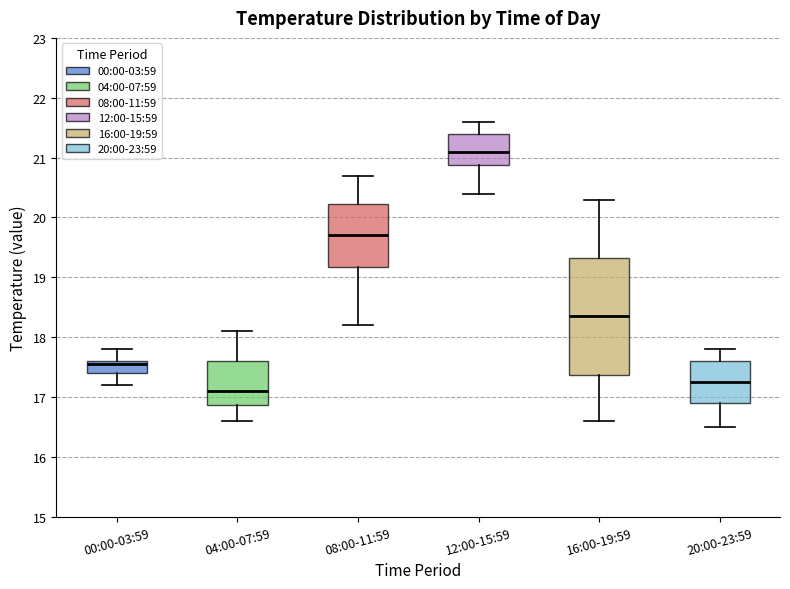

Where is the lower edge of the box for 20:00-23:59 on the y-axis? The values are not printed on the chart, so give them approximately, as read against the axis.

16.9